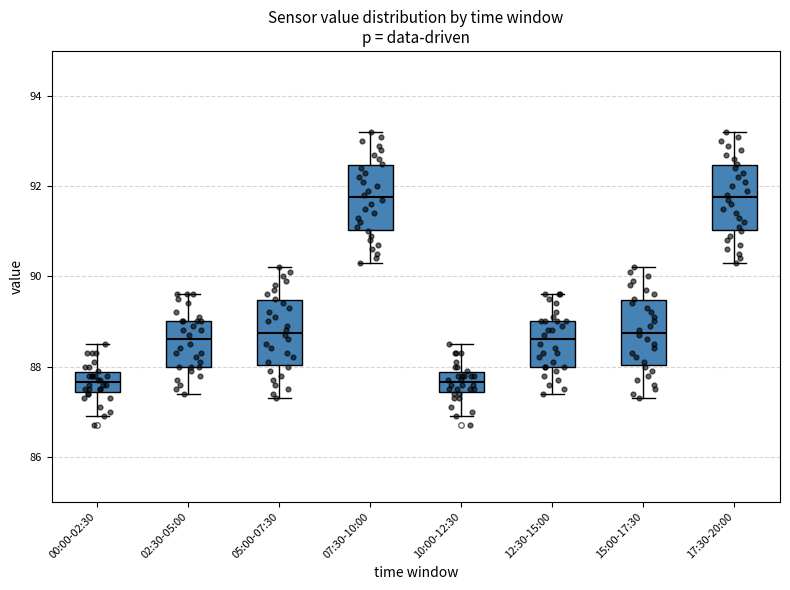

Reading left to right, read every box against the y-axis: the position of its median line, the range the box covers, and the ends of its whiskers. The values are not printed on the chart, so give them approximately, as read against the axis.

00:00-02:30: median 87.6, box 87.4 to 87.8, whiskers 87.0 to 88.6
02:30-05:00: median 88.6, box 88.0 to 89.0, whiskers 87.4 to 89.6
05:00-07:30: median 88.8, box 88.0 to 89.4, whiskers 87.4 to 90.2
07:30-10:00: median 91.8, box 91.0 to 92.4, whiskers 90.4 to 93.2
10:00-12:30: median 87.6, box 87.4 to 87.8, whiskers 87.0 to 88.6
12:30-15:00: median 88.6, box 88.0 to 89.0, whiskers 87.4 to 89.6
15:00-17:30: median 88.8, box 88.0 to 89.4, whiskers 87.4 to 90.2
17:30-20:00: median 91.8, box 91.0 to 92.4, whiskers 90.4 to 93.2